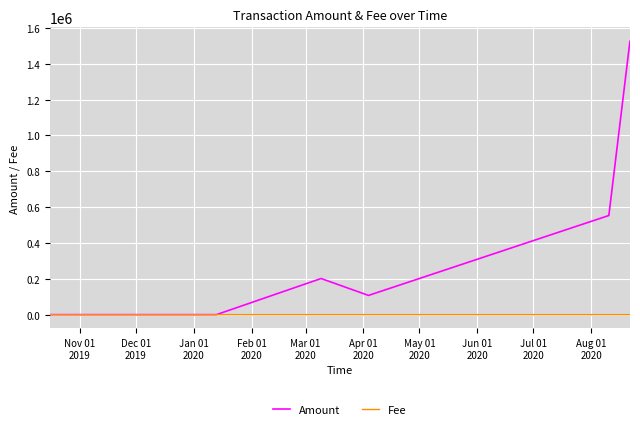

True or false: Fee has more than 0 interior local peaks.

True